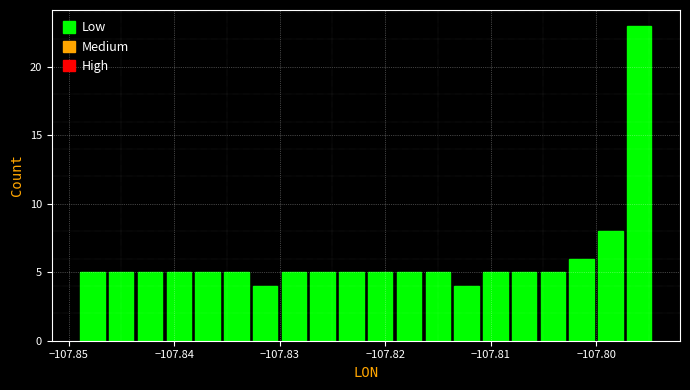

Around what value on the x-axis is the tallest bar? Give the approximate position of its centre, as read against the axis.

-107.796